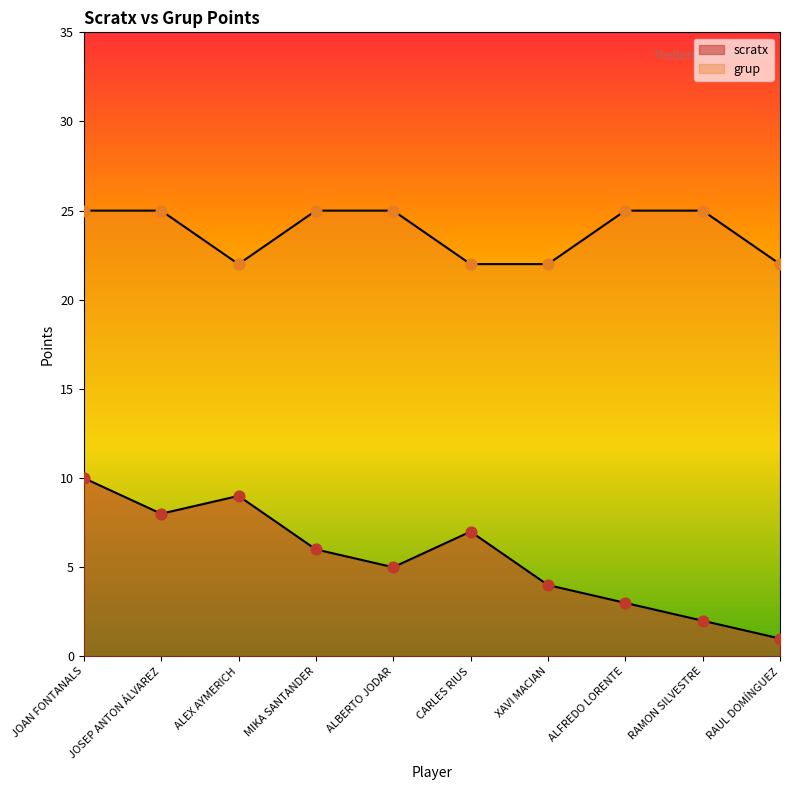

Which series has the widest spread of Y values?

scratx